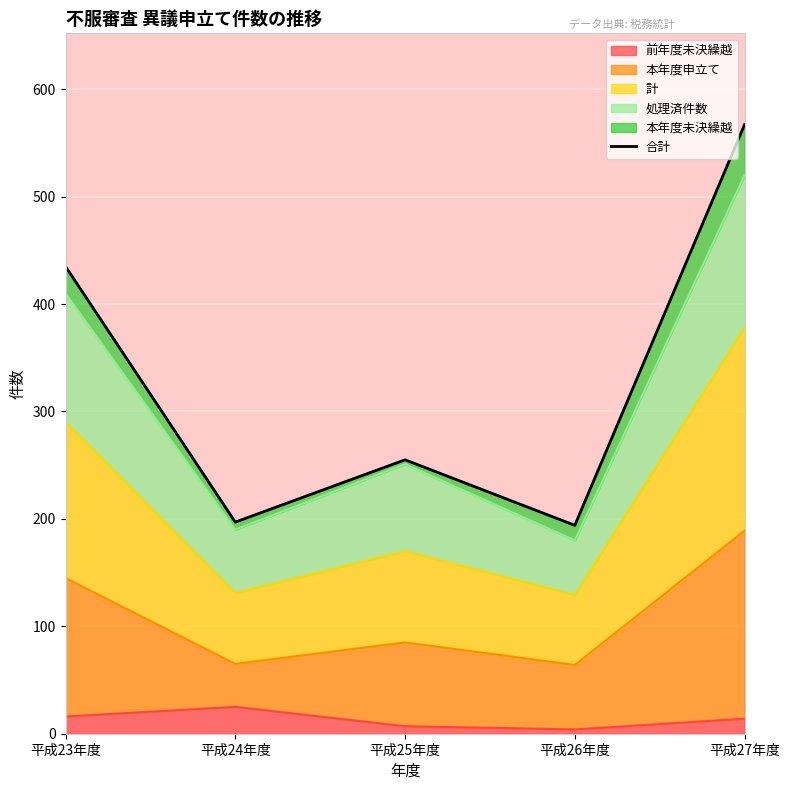

What is the value of the 2nd point from the left?

197